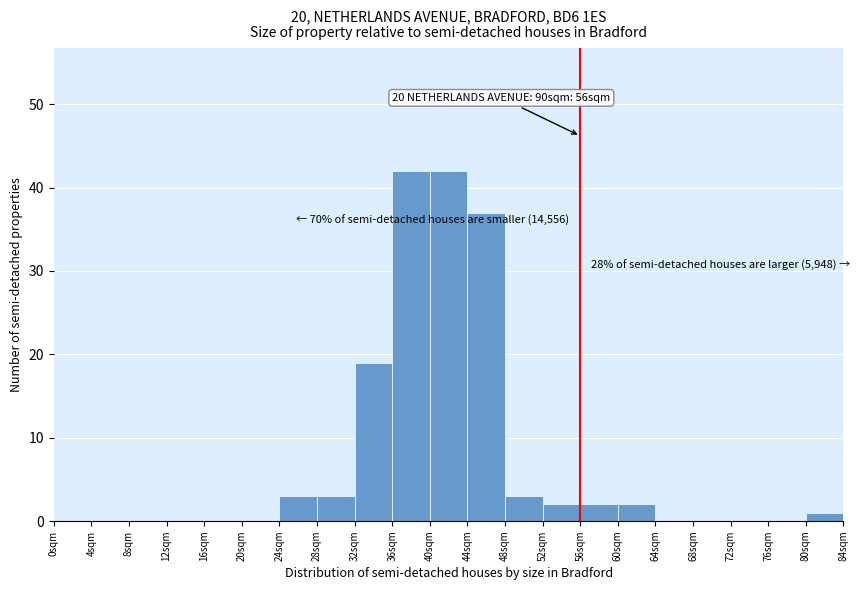

Reading left to right, extract all data points from this chart.

0sqm=0	4sqm=0	8sqm=0	12sqm=0	16sqm=0	20sqm=0	24sqm=3	28sqm=3	32sqm=19	36sqm=42	40sqm=42	44sqm=37	48sqm=3	52sqm=2	56sqm=2	60sqm=2	64sqm=0	68sqm=0	72sqm=0	76sqm=0	80sqm=1